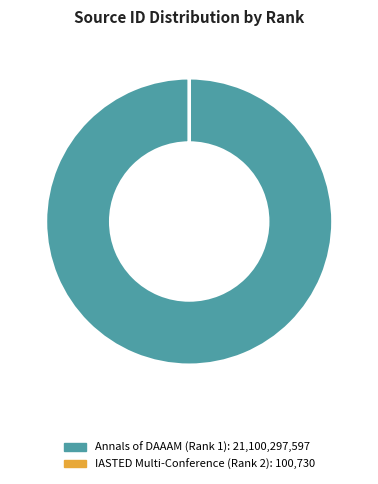

Which category has the biggest portion of the pie?

Annals of DAAAM (Rank 1)